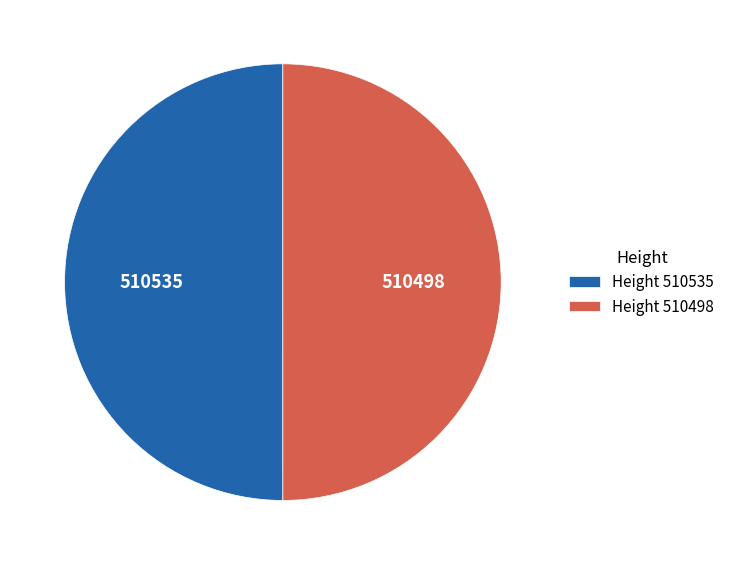

Approximately how many times larger is the value at Height 510498 compared to Height 510535?

1.0